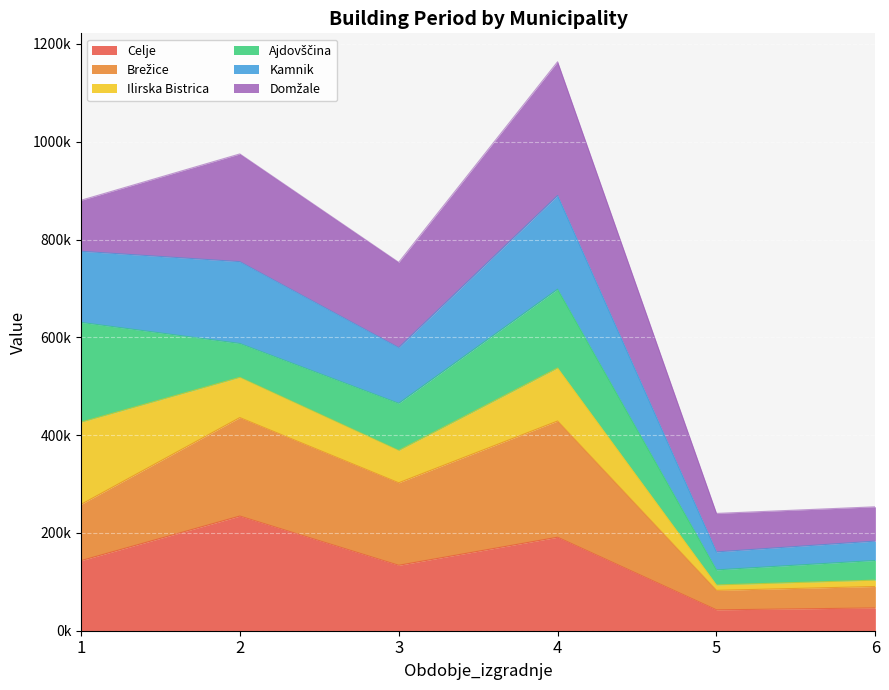

Which label corresponds to the smallest value in the chart?

5